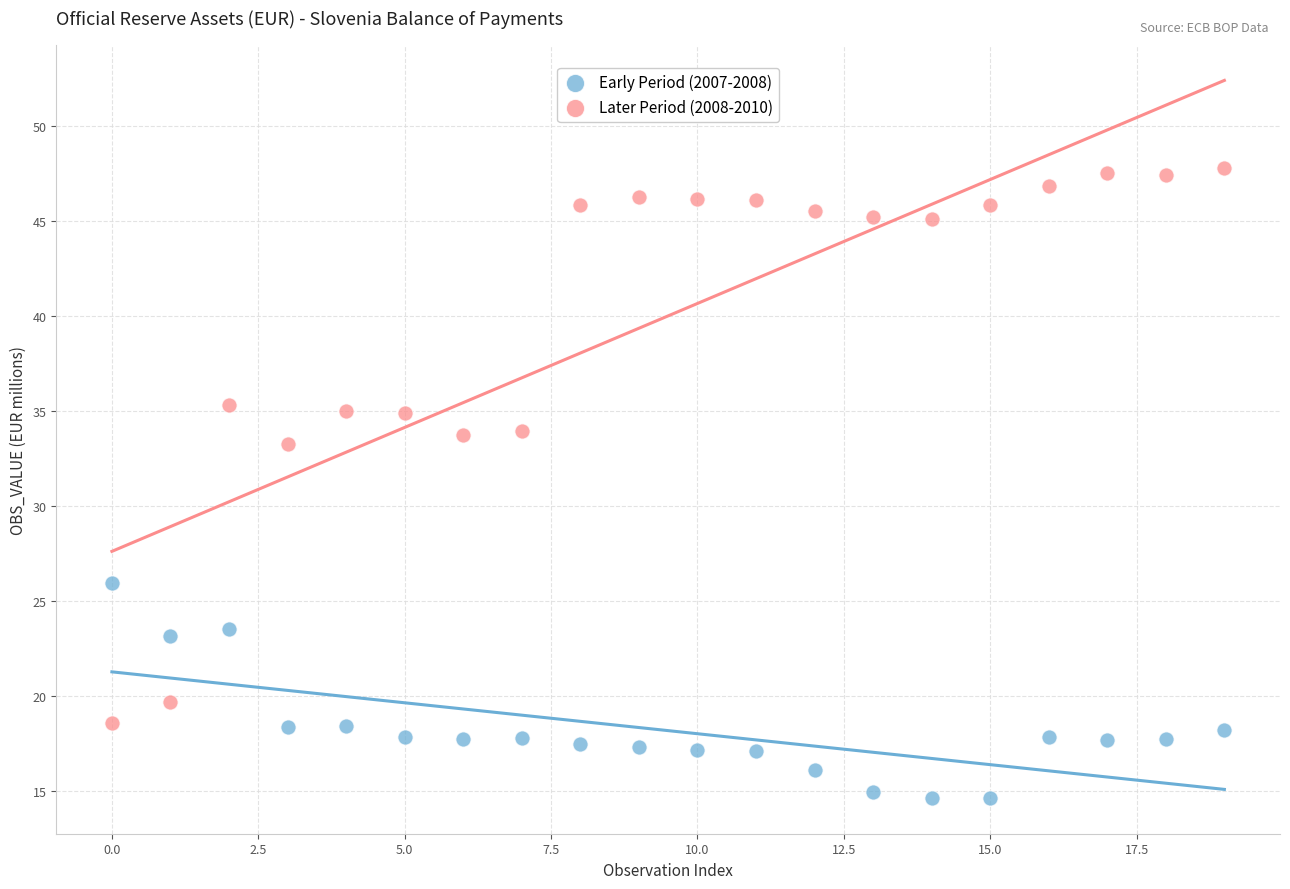

Across all series, what Y value is closest to 31?

33.2